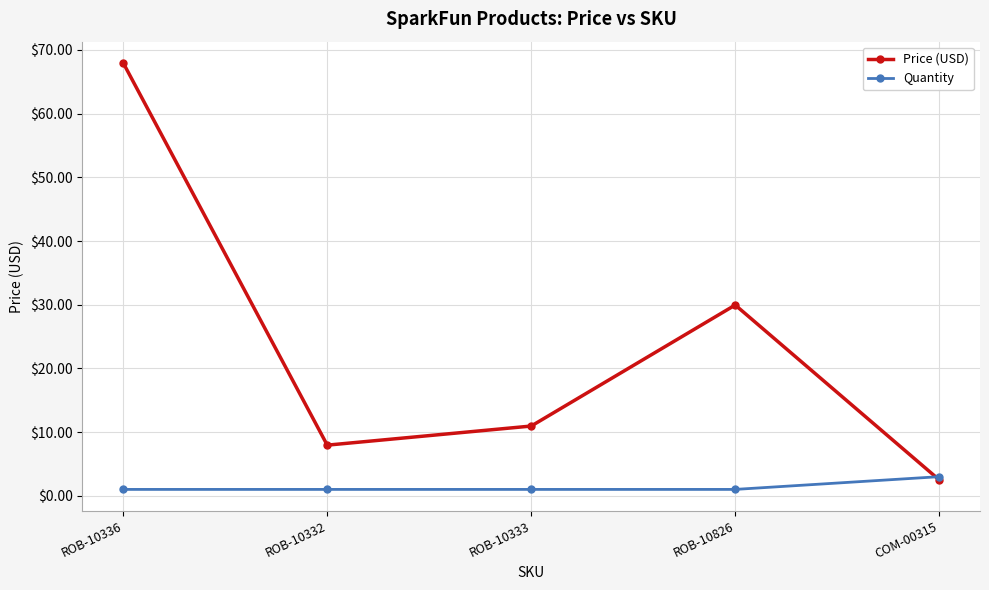

At how many categories does at least one series exceed 51?

1